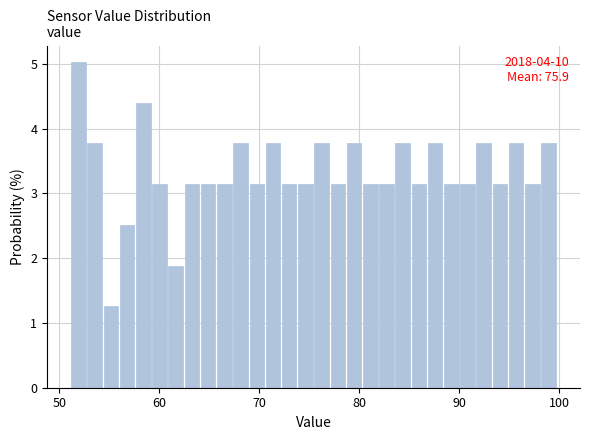

Read against the x-axis, roughly where is the centre of the tallest bar?

52